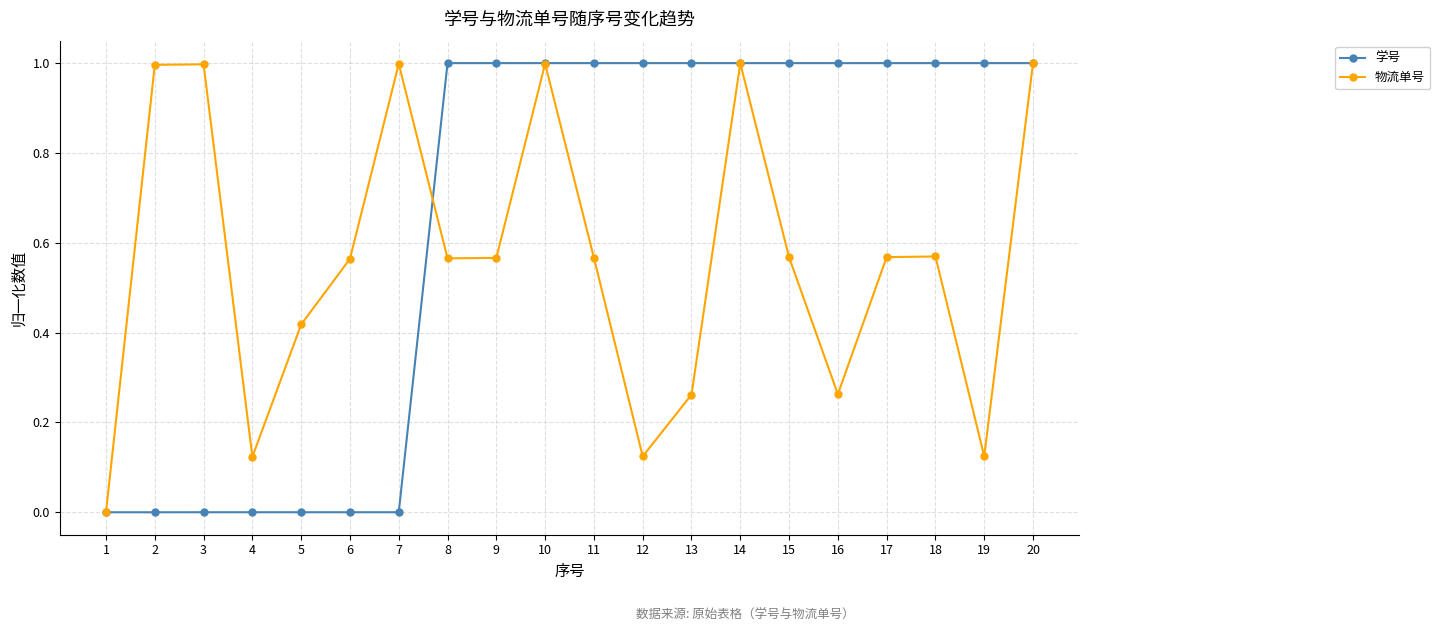

Is the value of 学号 at 13 greater than the value of 物流单号 at 18?

Yes